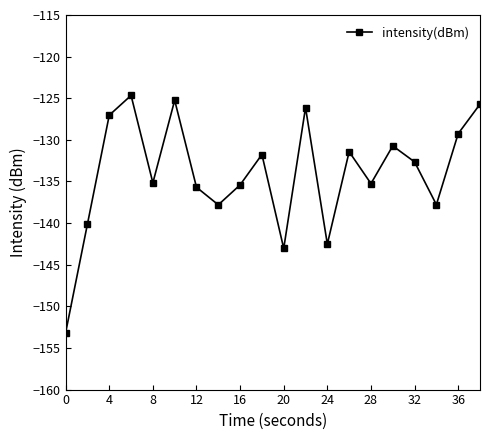

What is the value of the 10th point from the left?

-131.8